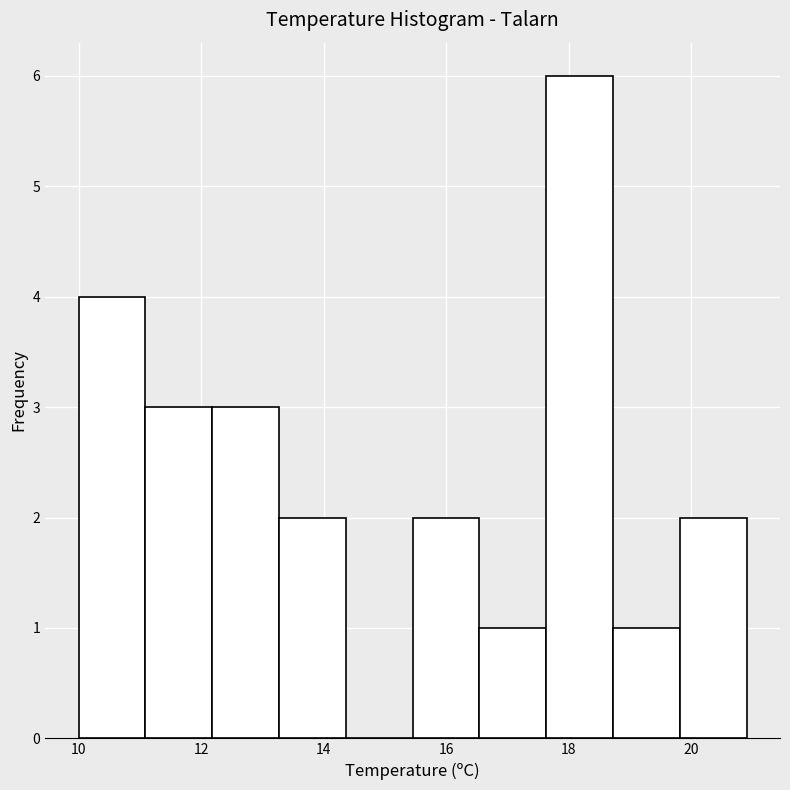

Reading left to right, transcribe this chart: for each bar, give the range it covers on the x-axis and its height. Neither the bar edges nor the heights are printed on the chart, so give them approximately, as read against the axes.

10.0 to 11.0: 4
11.0 to 12.2: 3
12.2 to 13.2: 3
13.2 to 14.4: 2
14.4 to 15.4: 0
15.4 to 16.6: 2
16.6 to 17.6: 1
17.6 to 18.8: 6
18.8 to 19.8: 1
19.8 to 21.0: 2